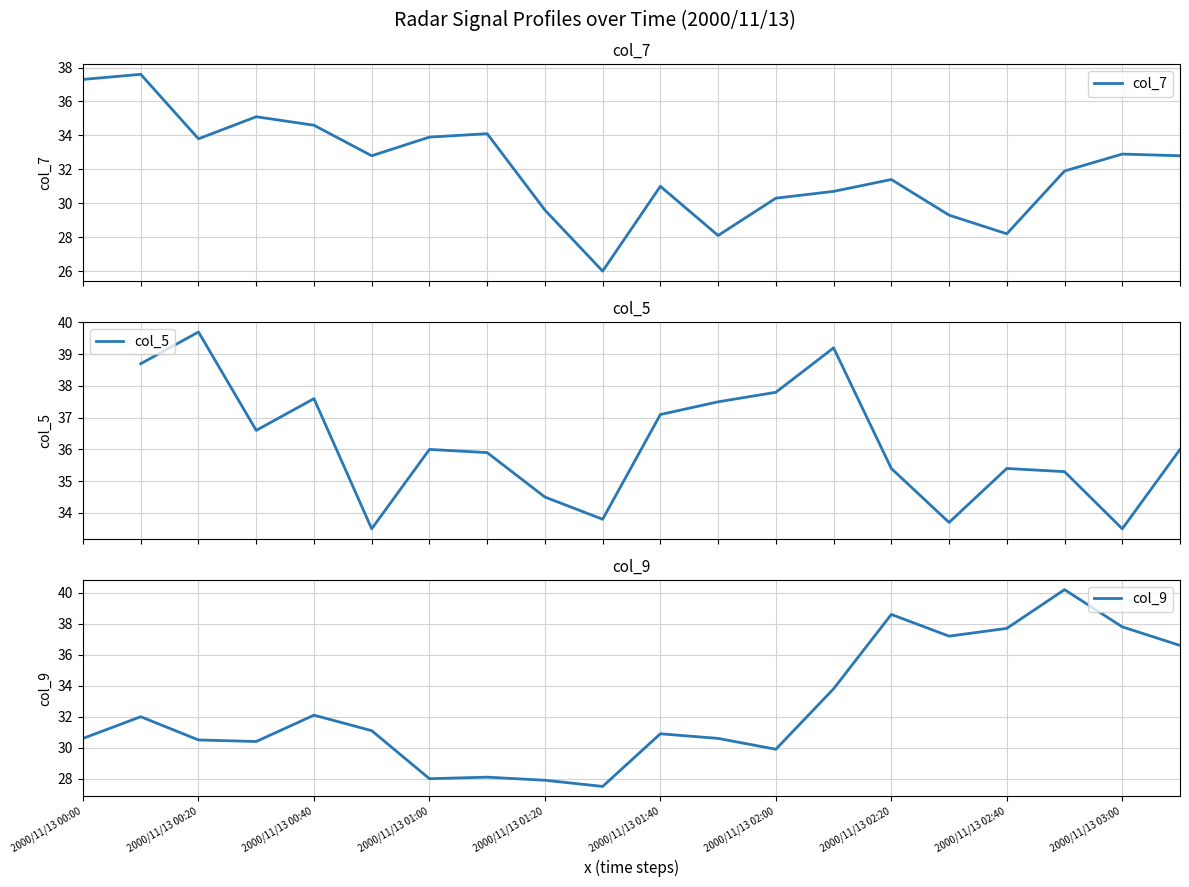

What is the minimum value for col_7?

26.0